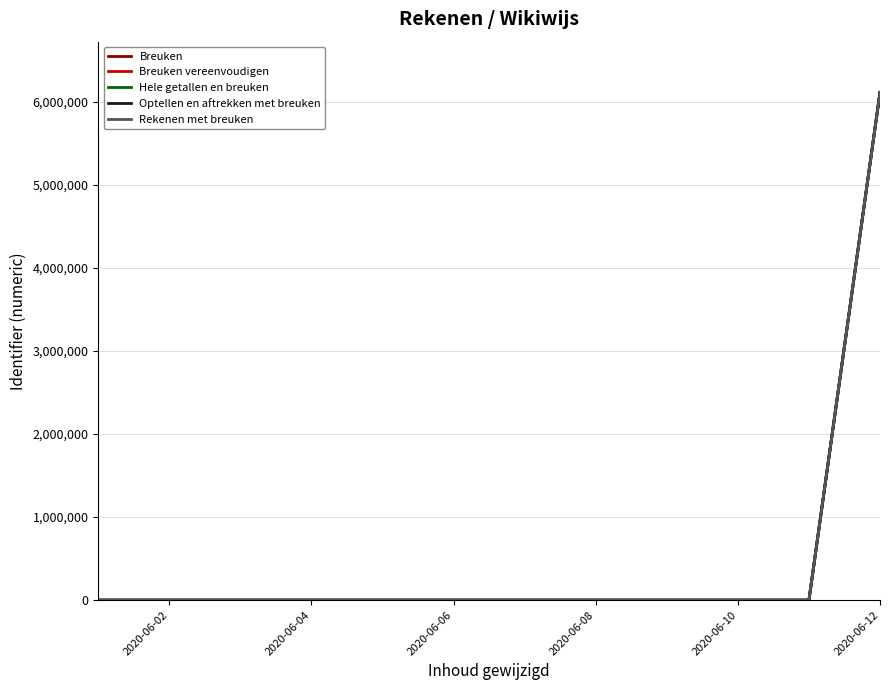

Which series has the largest range (max minus min)?

Rekenen met breuken